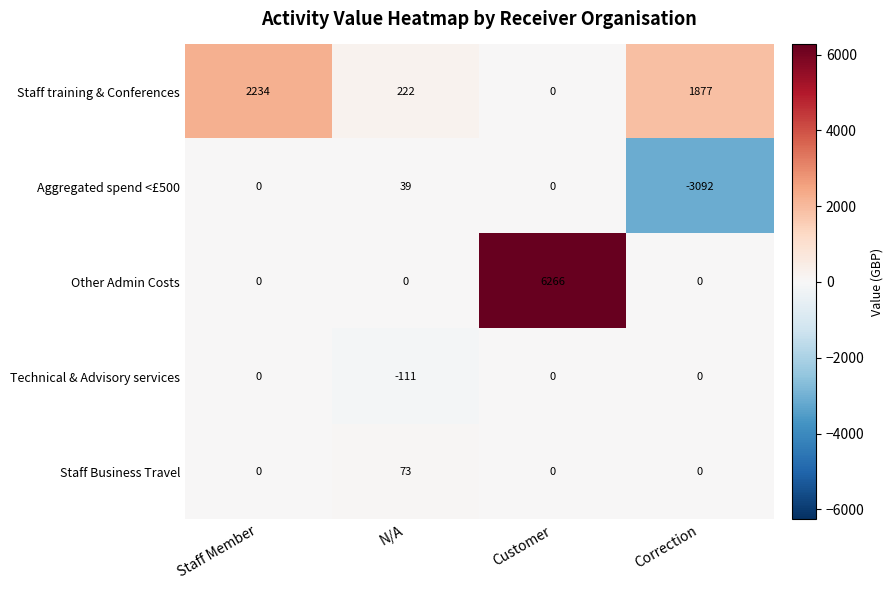

Which category has the highest value across all series?

Customer